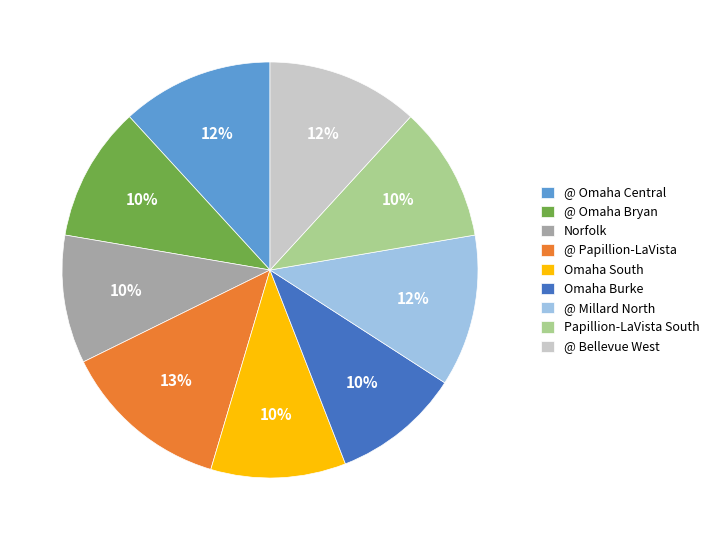

Does any single category account for the majority?

No